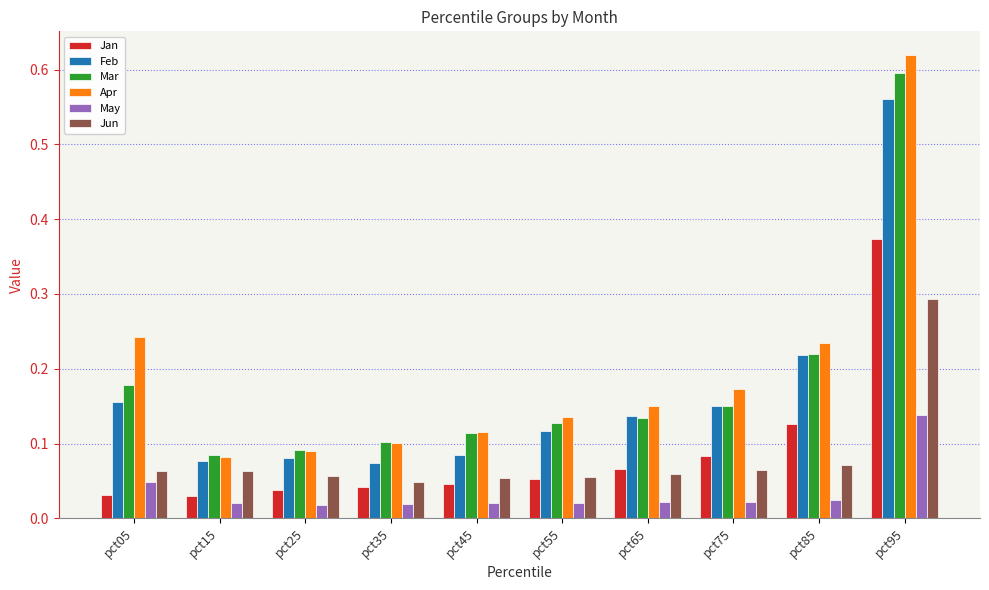

The Mar series shows 0.4 at pct85. True or false?

False